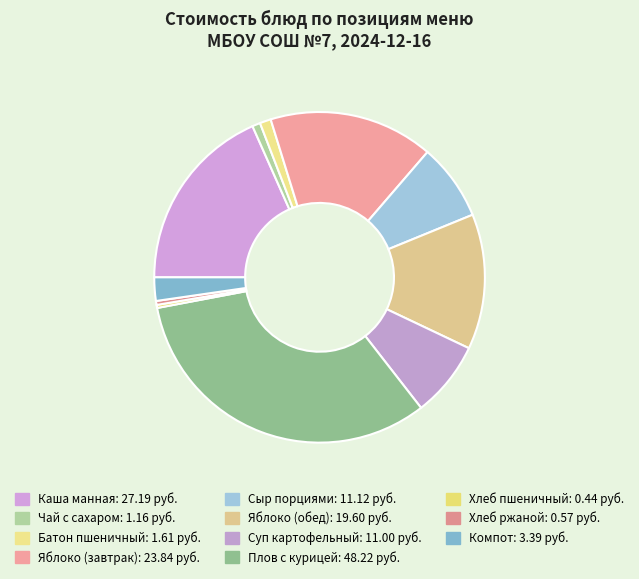

To the nearest percent, what is the average slice percentage?

9%